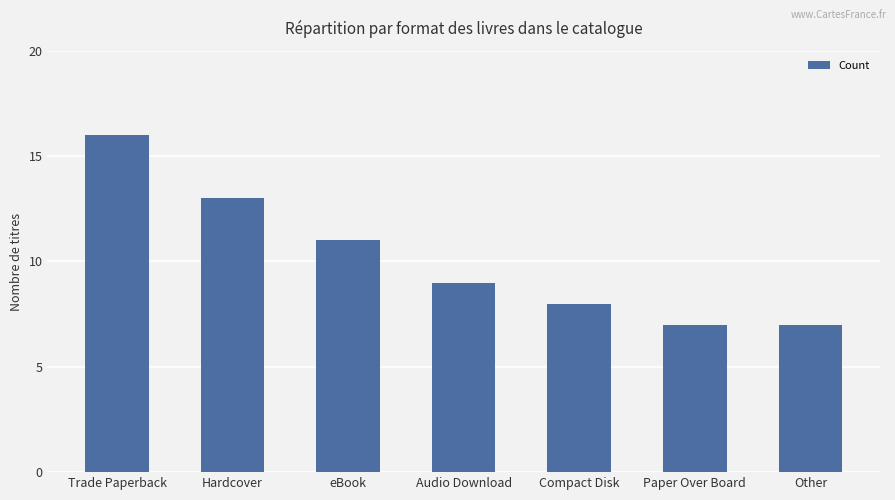

Which category has the highest value across all series?

Trade Paperback